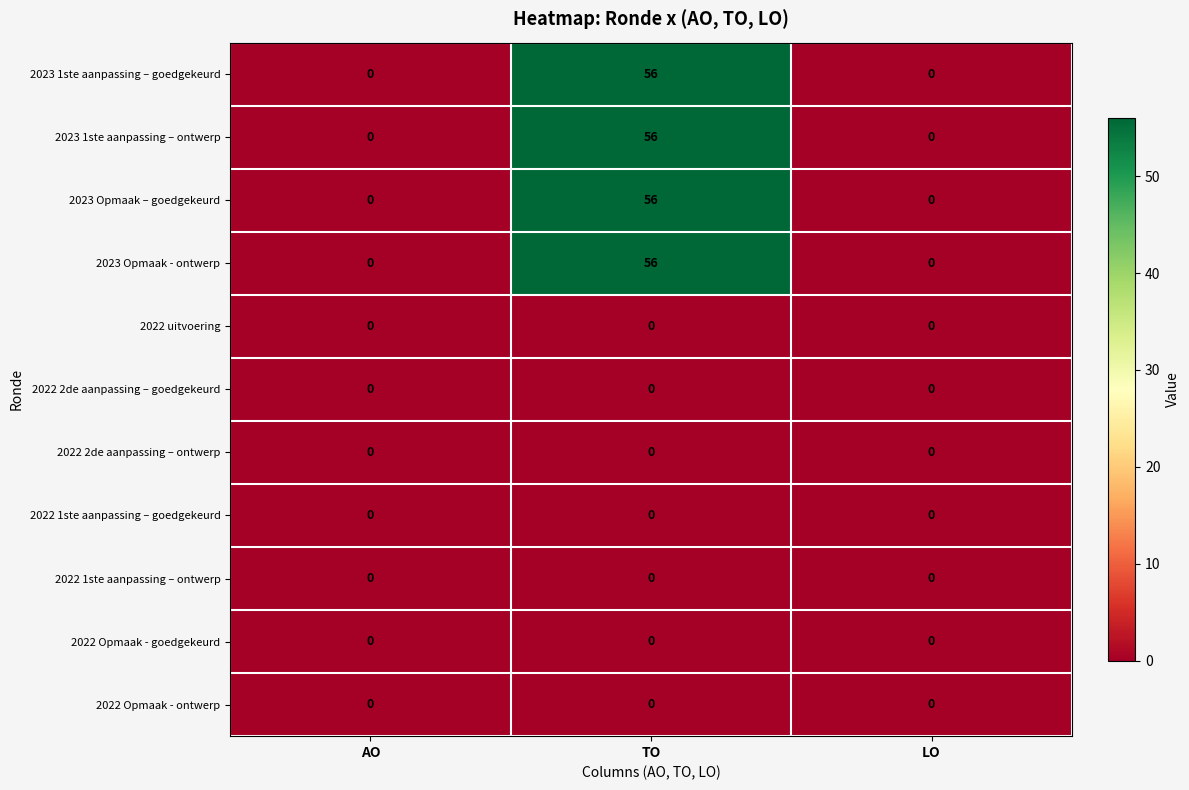

Is it true that 2022 Opmaak - goedgekeurd equals 0 at LO?

True